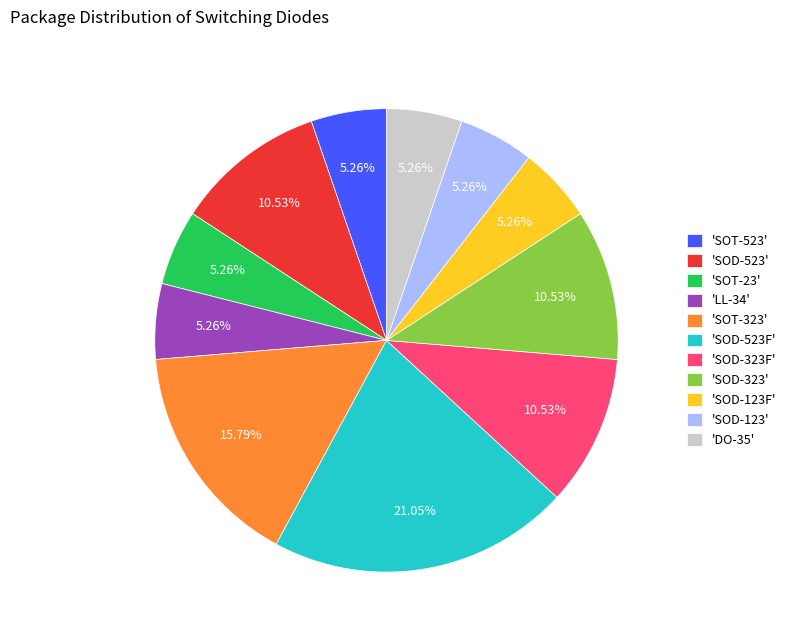

How many segments does this pie chart have?

11